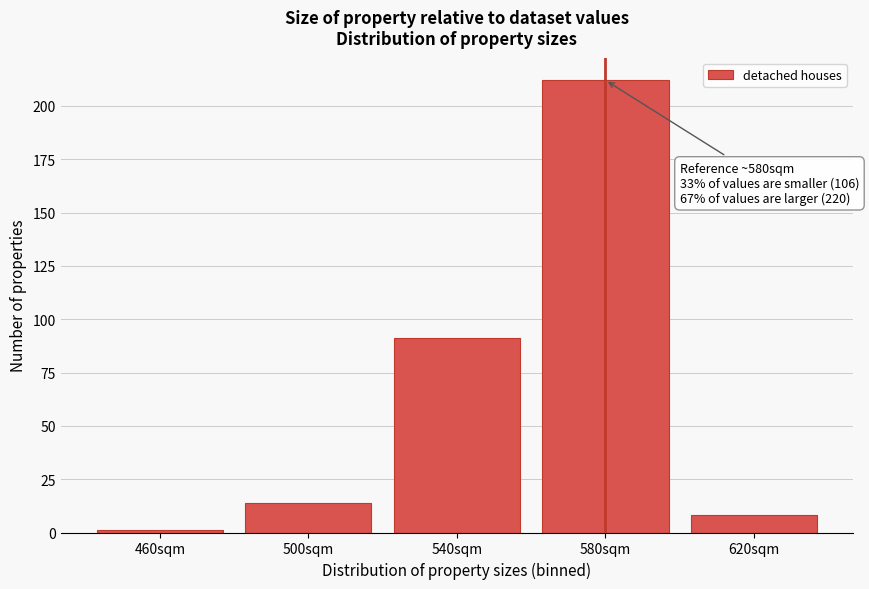

Reading left to right, list all the values displayed in this chart.

1	14	91	212	8